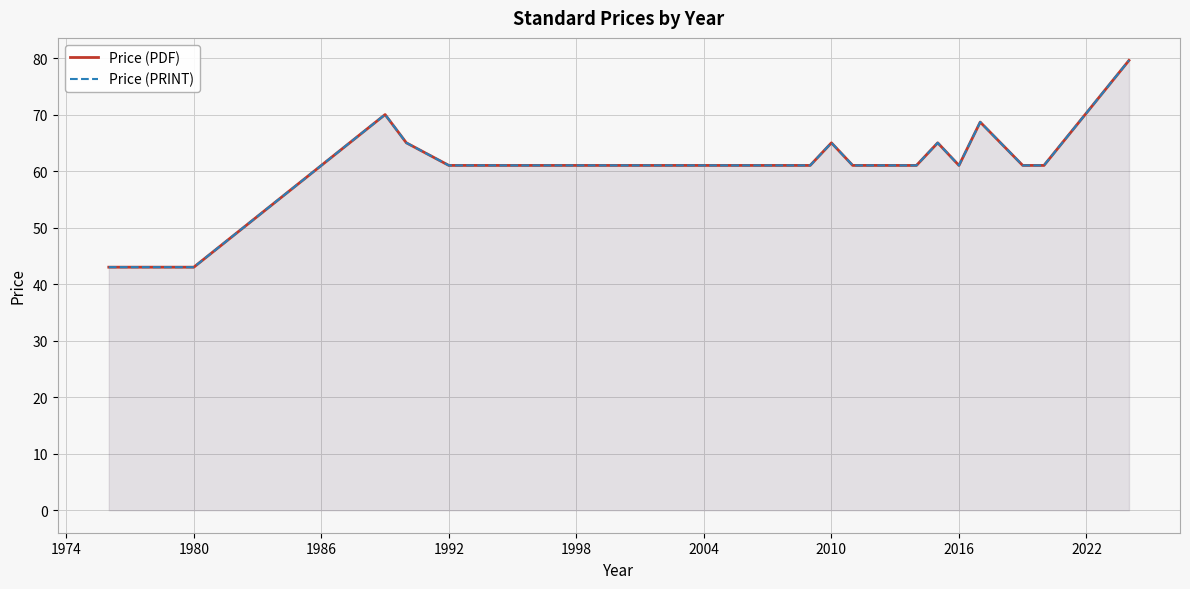

How many lines are shown in the chart?

2